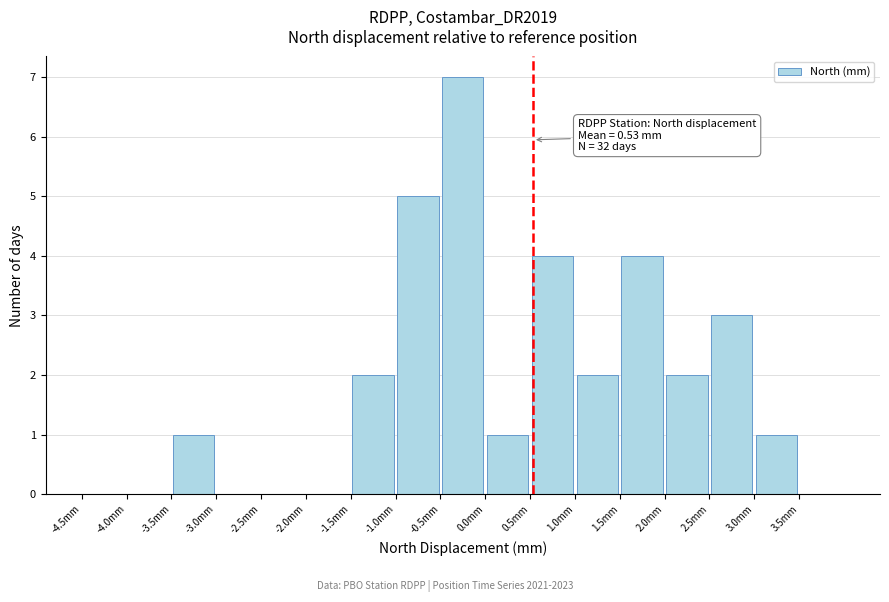

Which range on the x-axis has the tallest bar?

-0.5 to 0.0